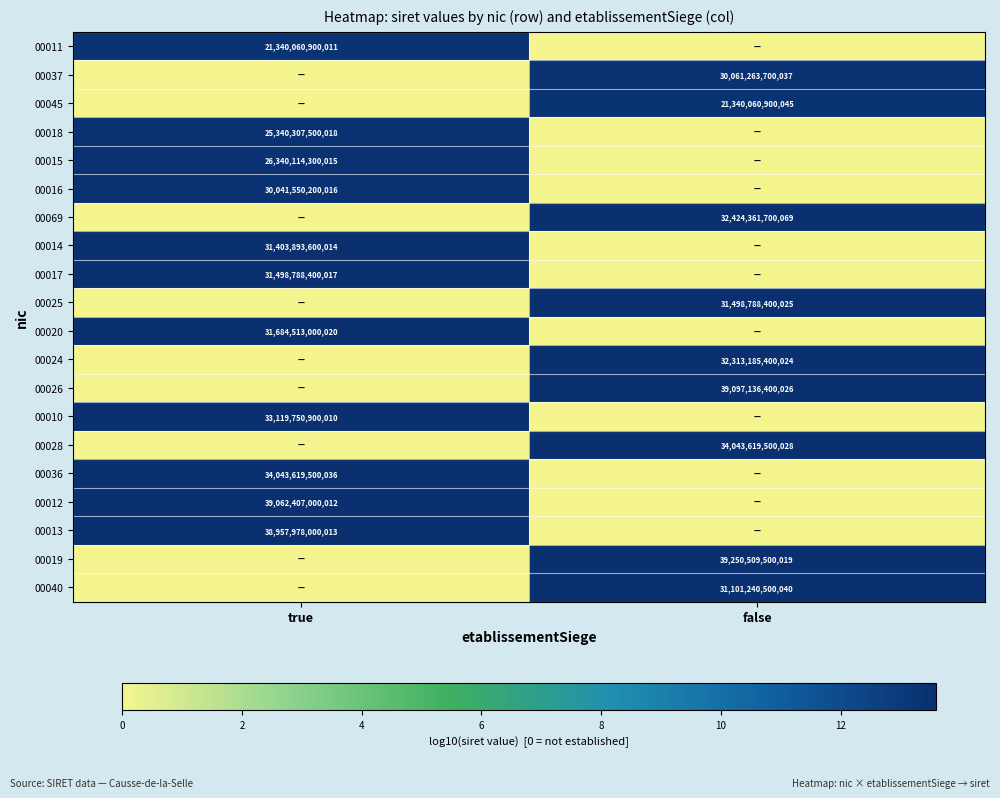

The 00014 series shows 31403893600014 at true. True or false?

True